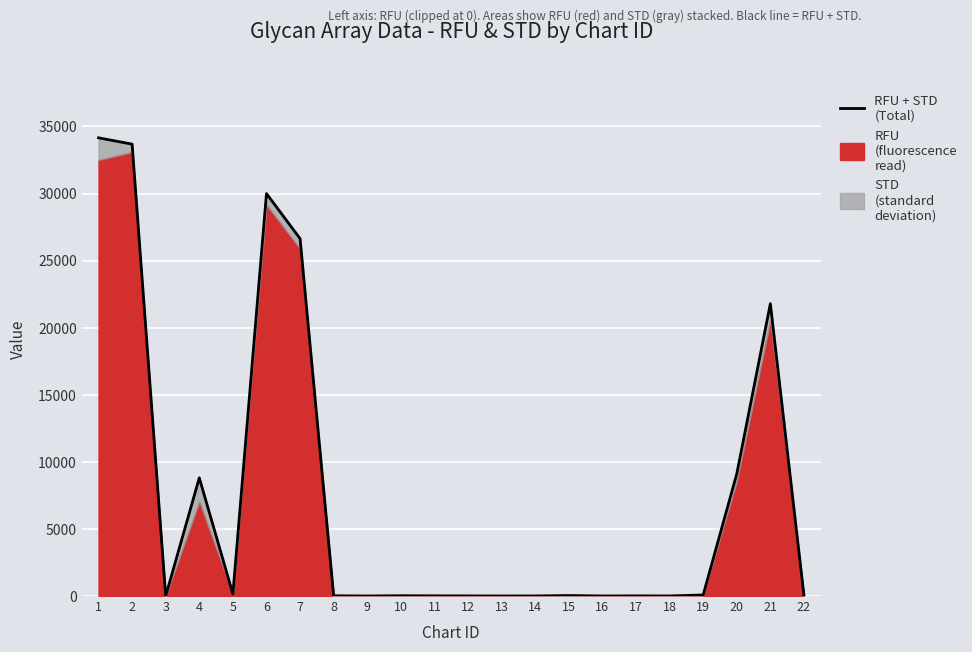

Reading right to left, what are all the values shown in this chart?

41.3	21794.7	9103.8	80.4	6.3	11.2	5.1	36.5	6.4	5.1	8.9	14.2	21.6	4.2	16.8	26641.2	29999.8	160.0	8811.1	2.2	33685.6	34155.3